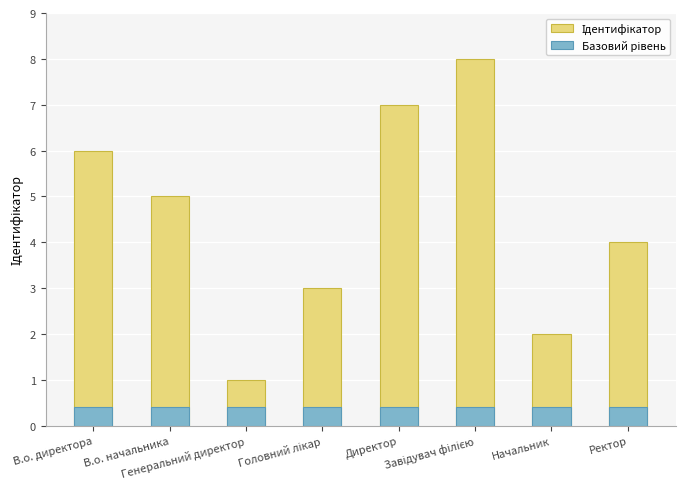

What is the label of the 8th bar from the left?

Ректор